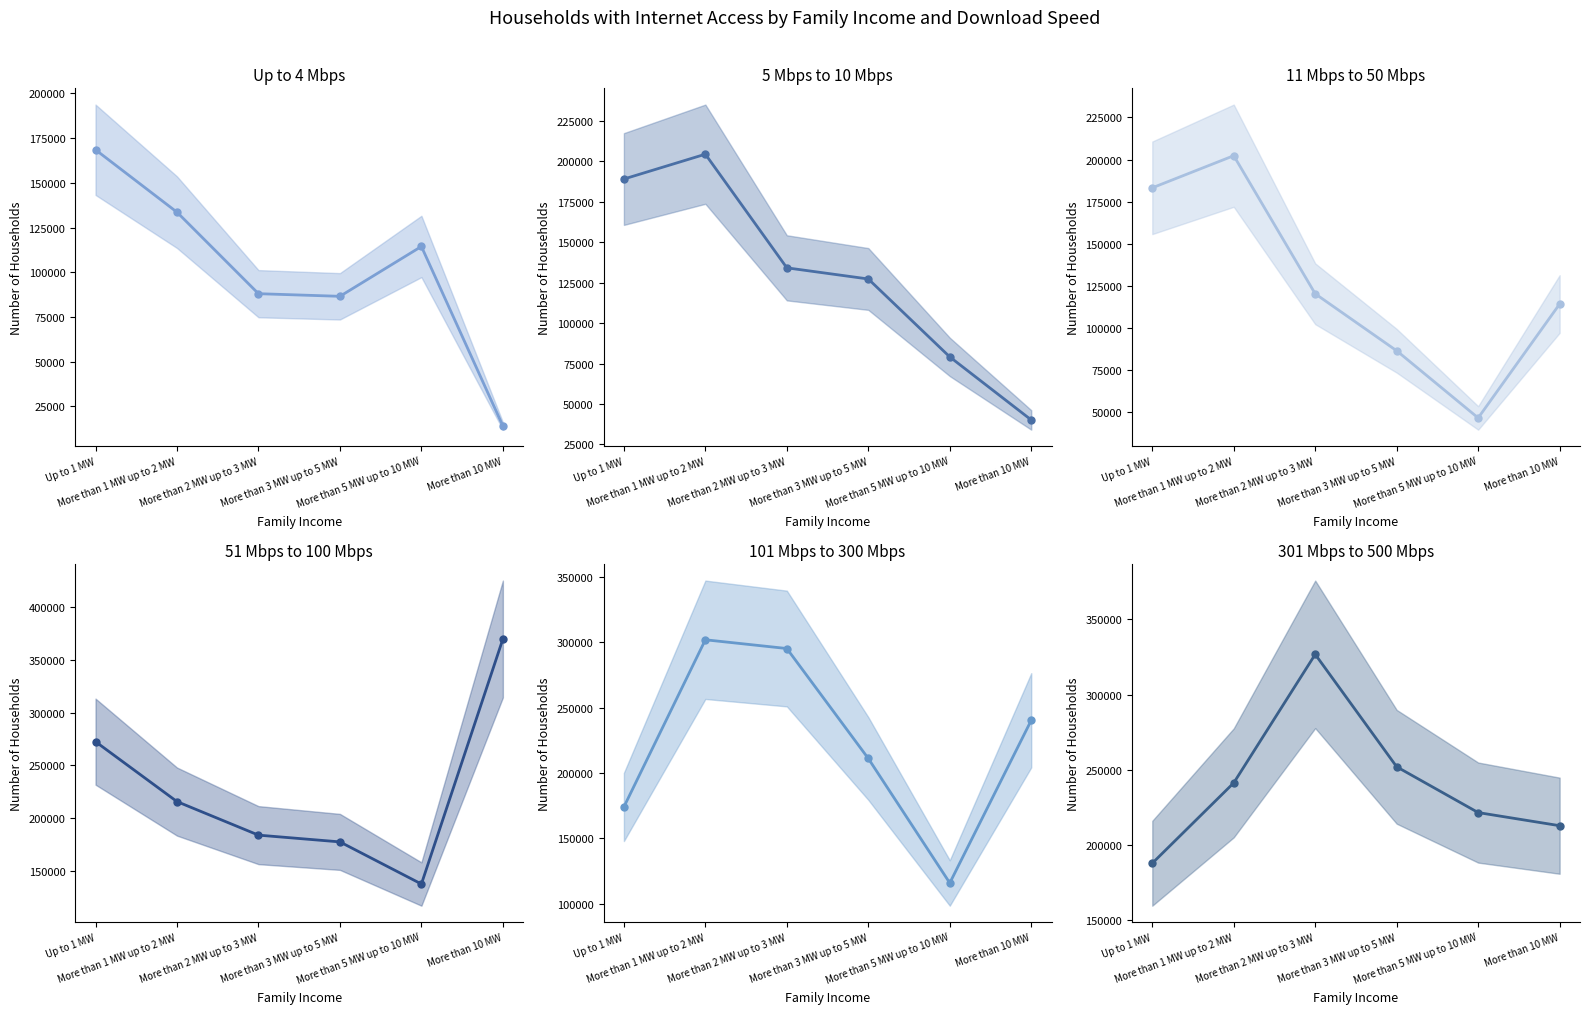

True or false: Up to 4 Mbps and 101 Mbps to 300 Mbps intersect in this chart.

False